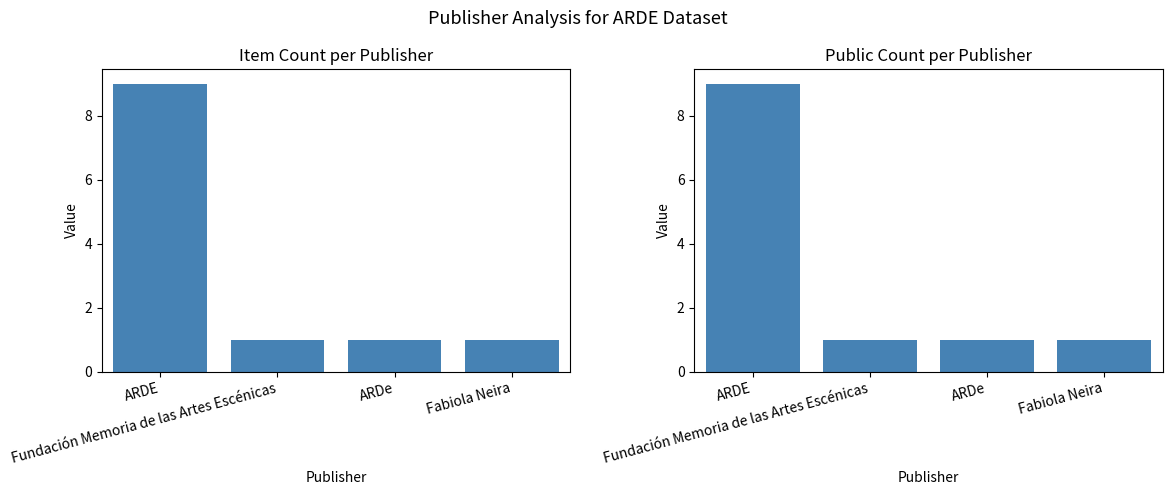

At ARDE, list the series in order from smallest to largest.

Item Count, Public Count